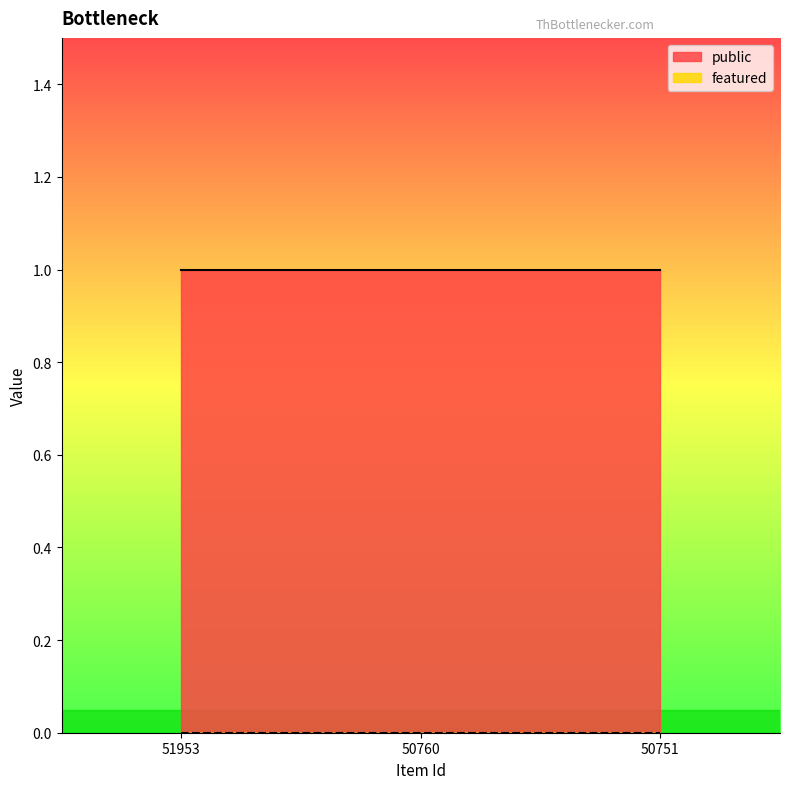

Reading right to left, list all the values displayed in this chart.

public: 1	1	1
featured: 0	0	0